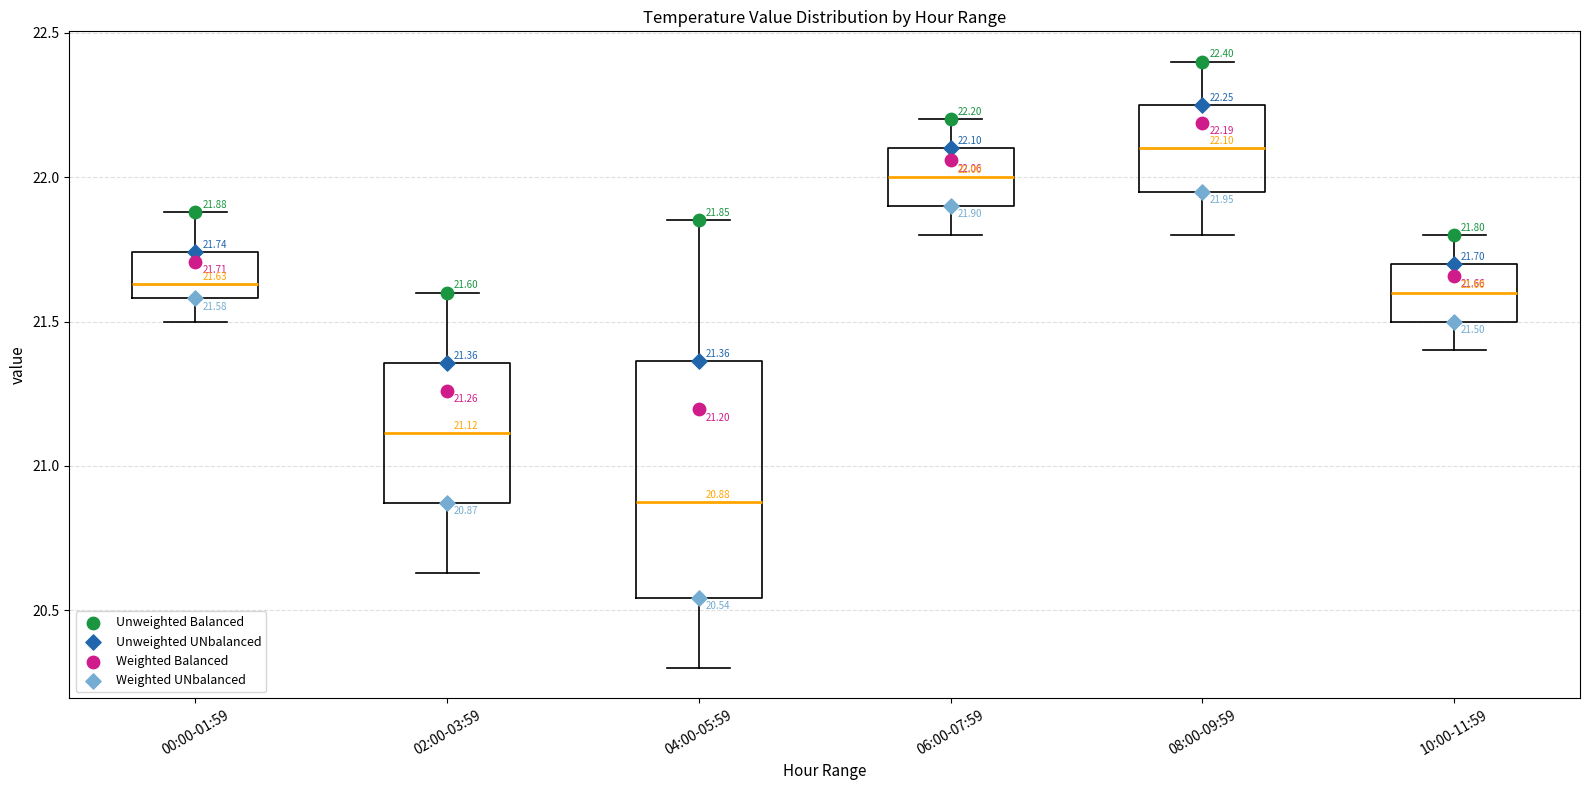

Which box has the highest median line?

08:00-09:59